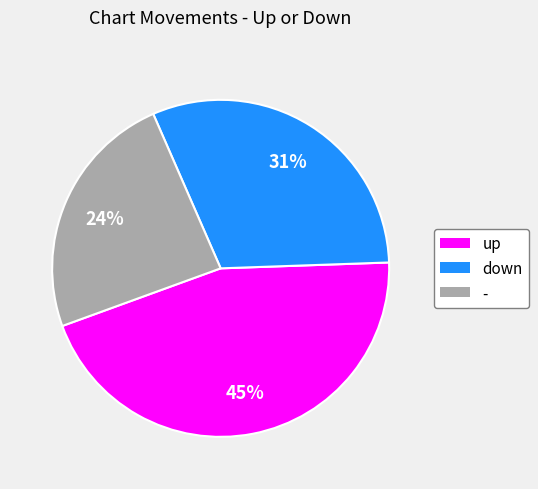

The down slice represents 31% of the pie. True or false?

True